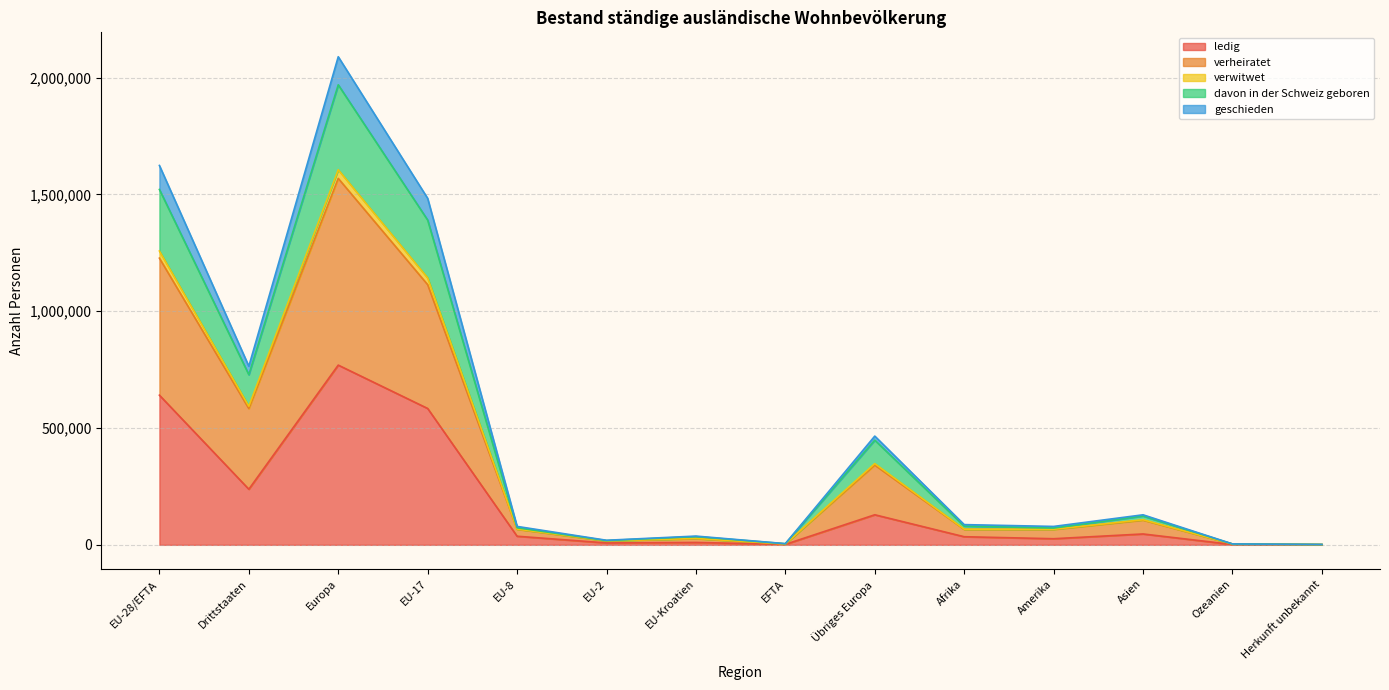

Is it true that ledig equals 46489 at Asien?

True